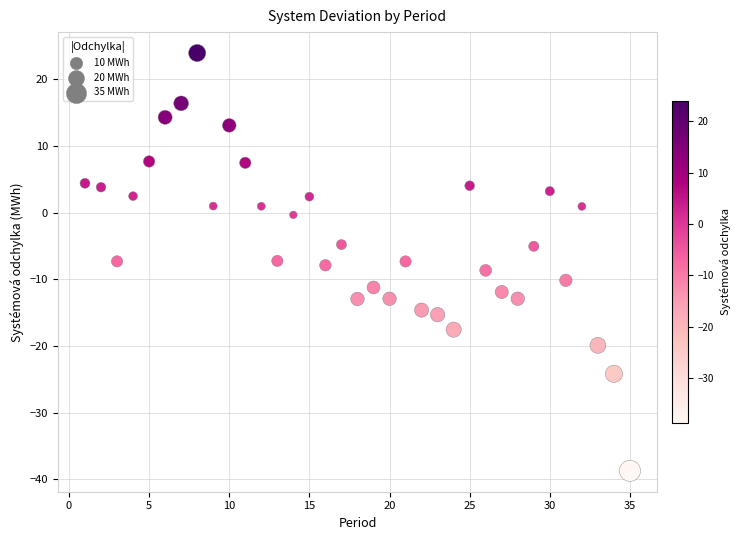

What is the range of Y values (max minus min)?

62.7